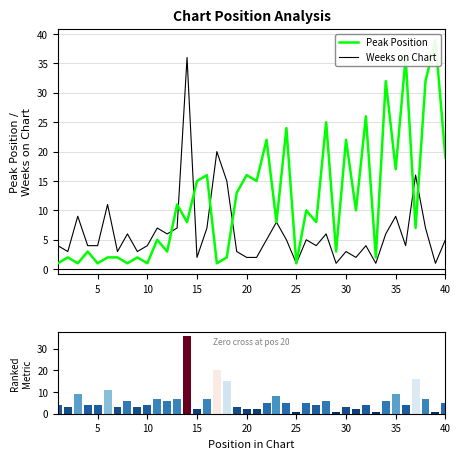

Which series has the largest total across all categories?

Peak Position